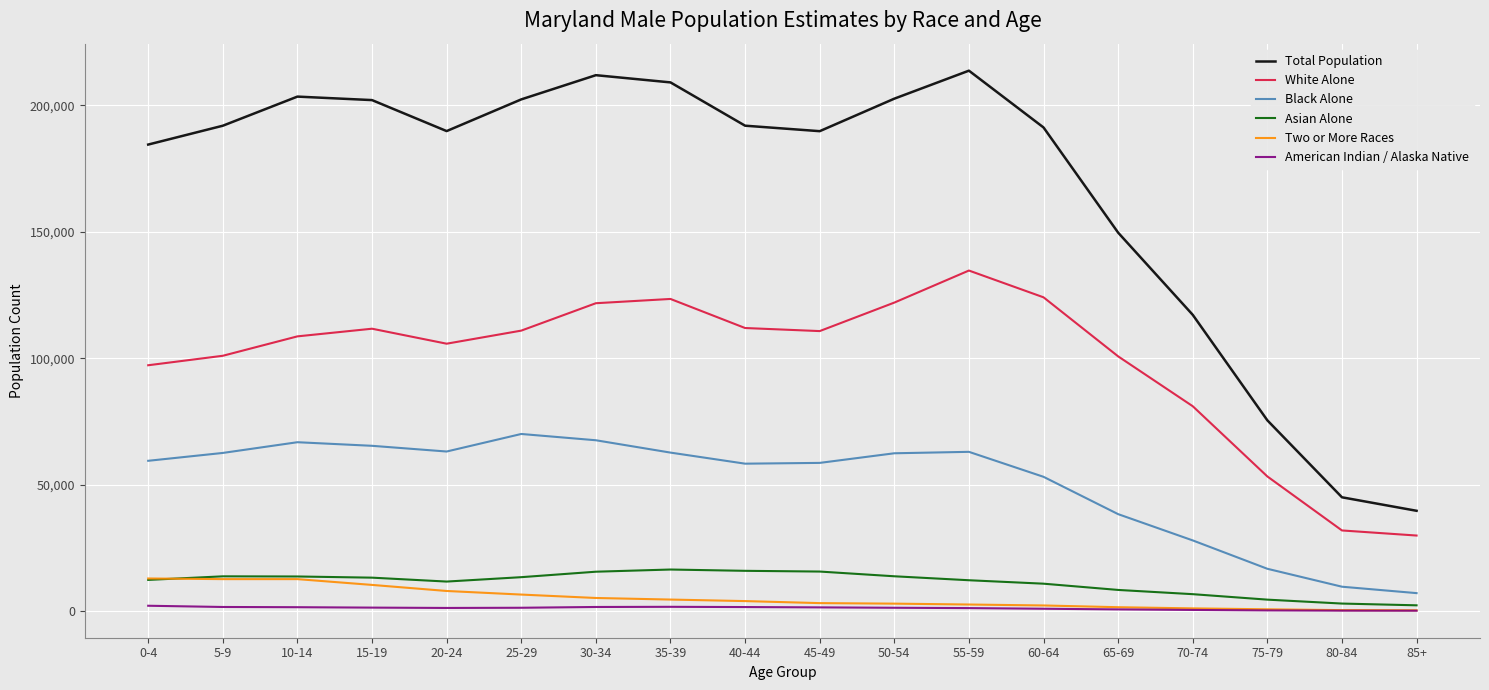

Which series has the largest total across all categories?

Total Population